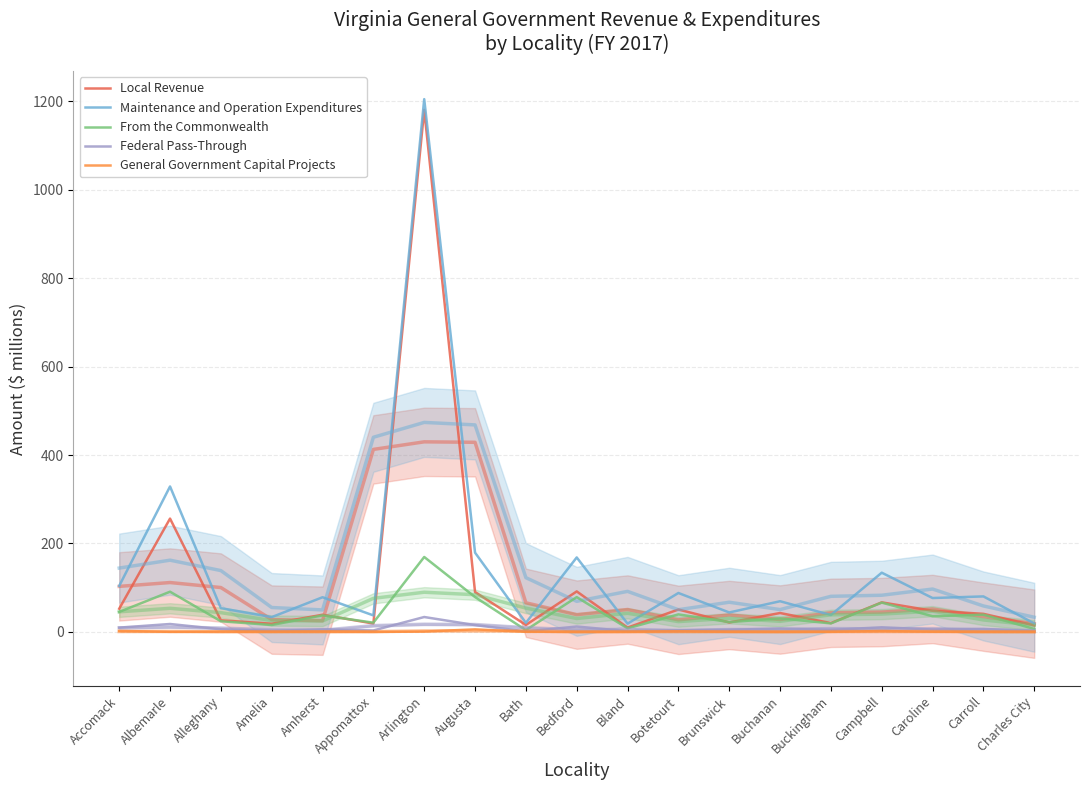

Is it true that Maintenance and Operation Expenditures equals 32.6 at Charles City?

False